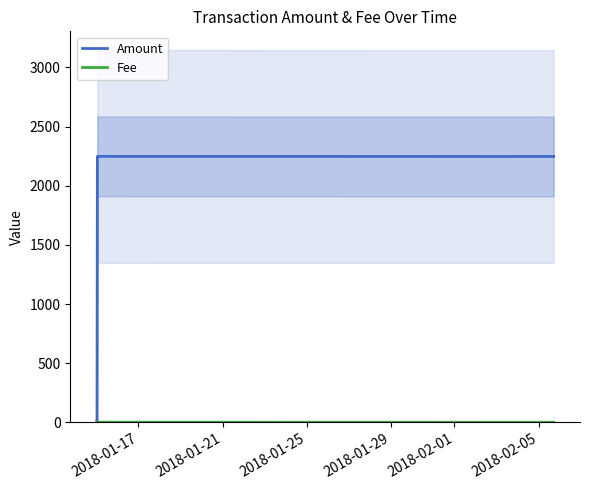

What is the value of the Fee bar at the 2nd from the left?

1